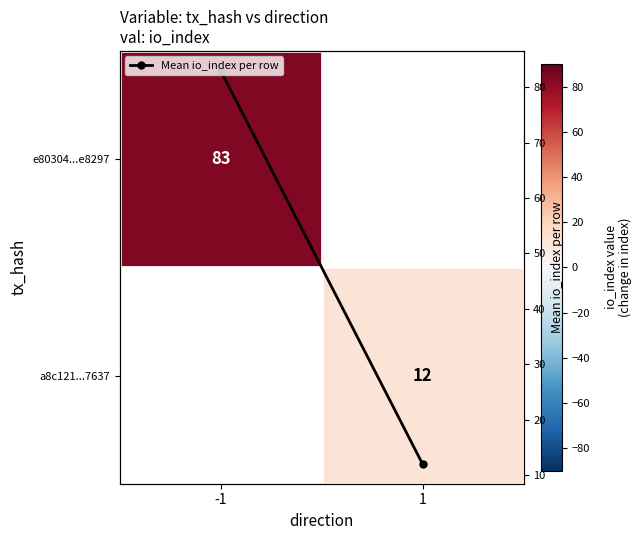

At which label is Mean io_index per row closest to 47?

1